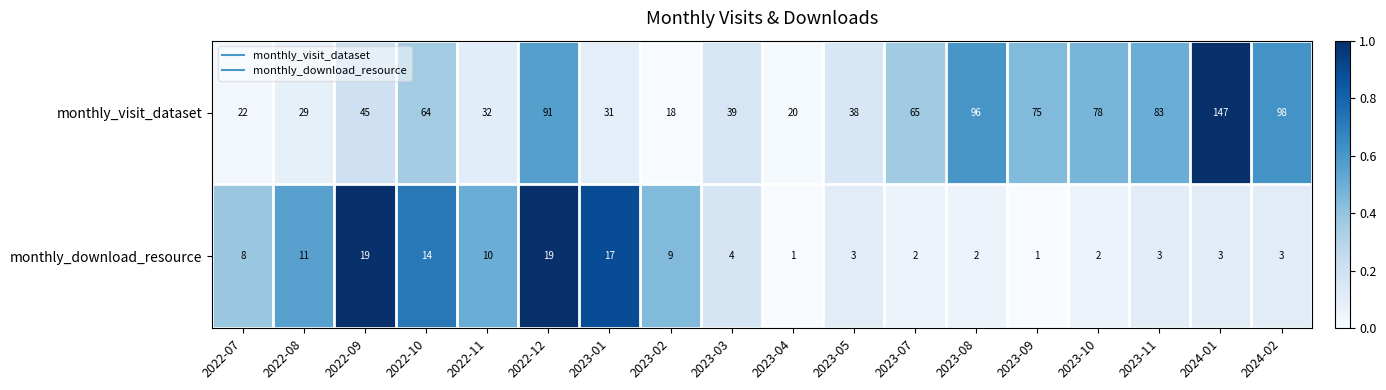

What is the total value across all series at 2022-09?

64